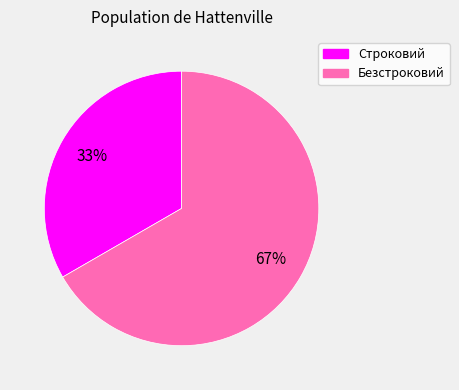

To the nearest percent, what percentage of the pie is Безстроковий?

67%